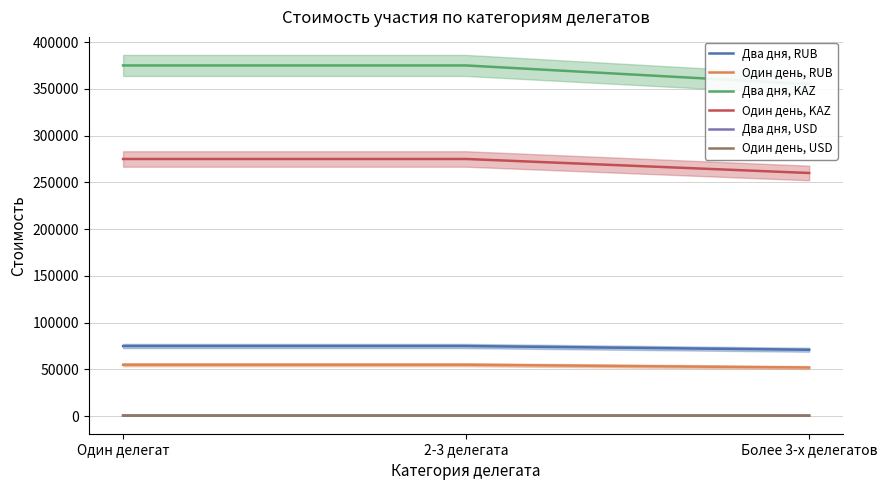

What is the sum of all Два дня, USD values?

2270